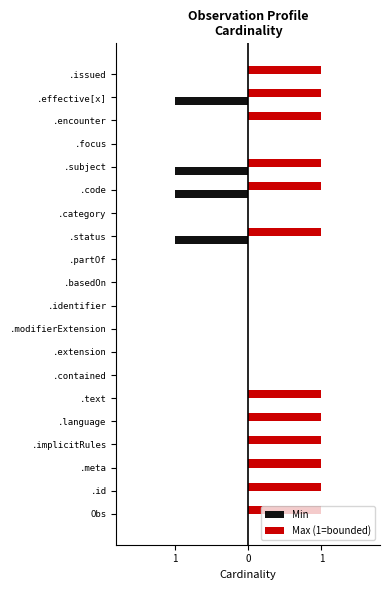

What are all the series names shown in the legend?

Min, Max (1=bounded)